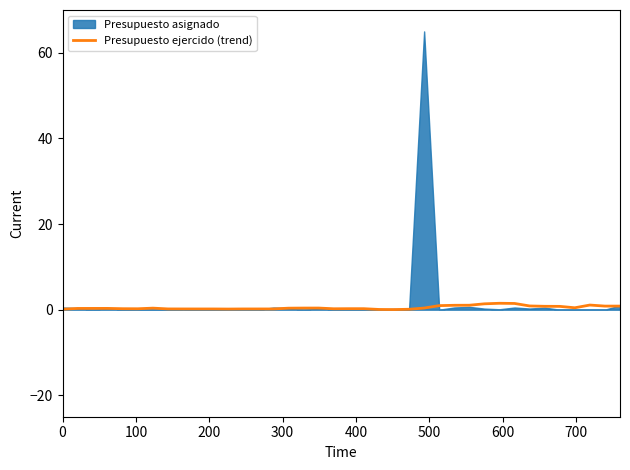

The value at 100 is 0.5. True or false?

False